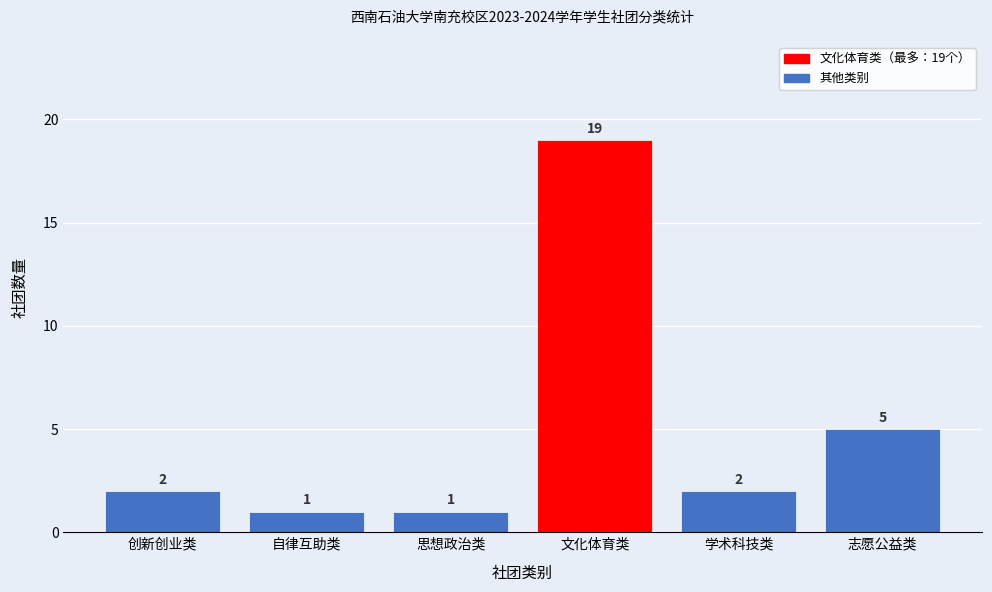

Reading right to left, list all the values displayed in this chart.

5	2	19	1	1	2